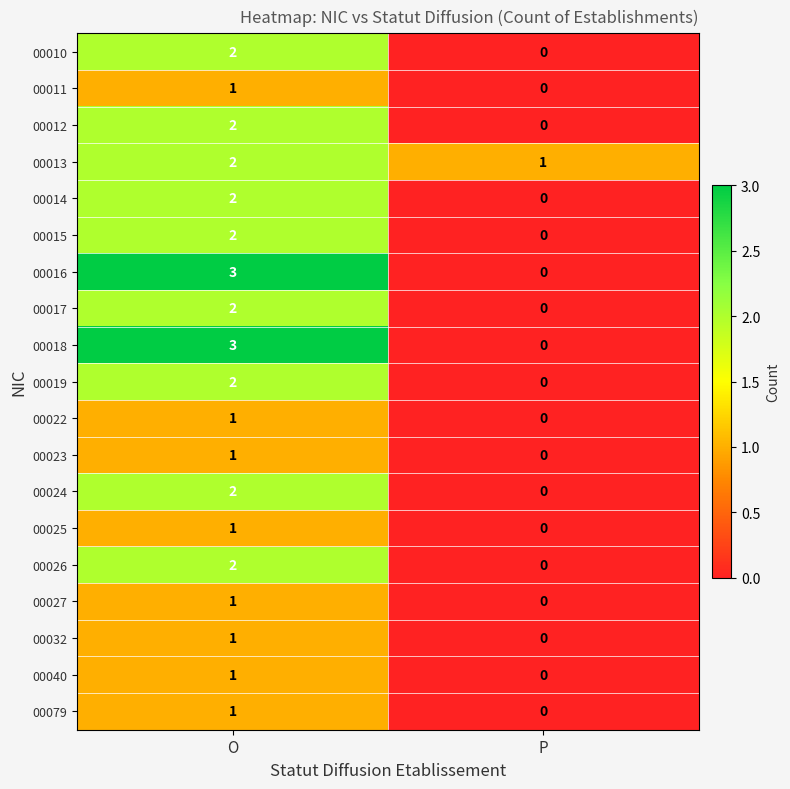

Is the value of 00040 at P greater than the value of 00010 at O?

No